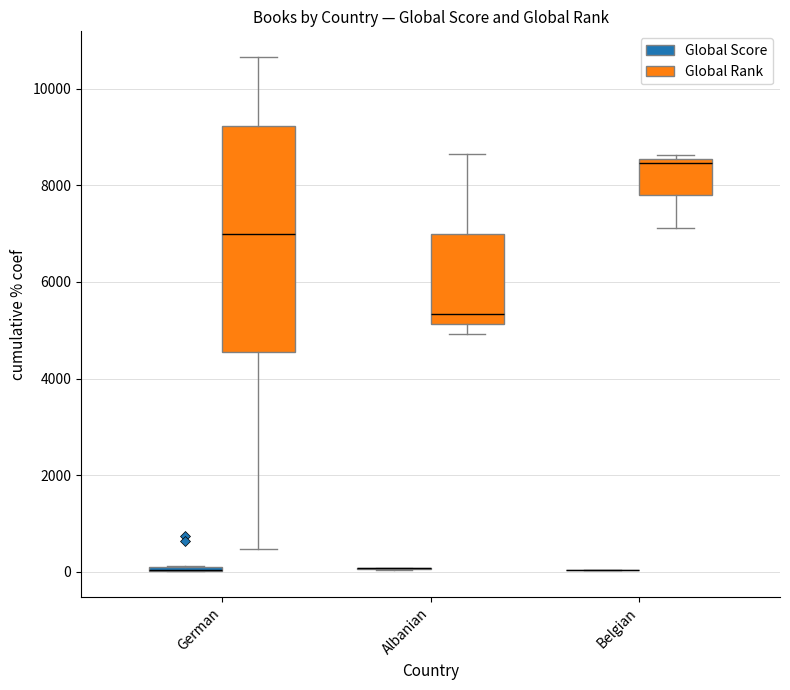

Between German and German, which is larger?

German